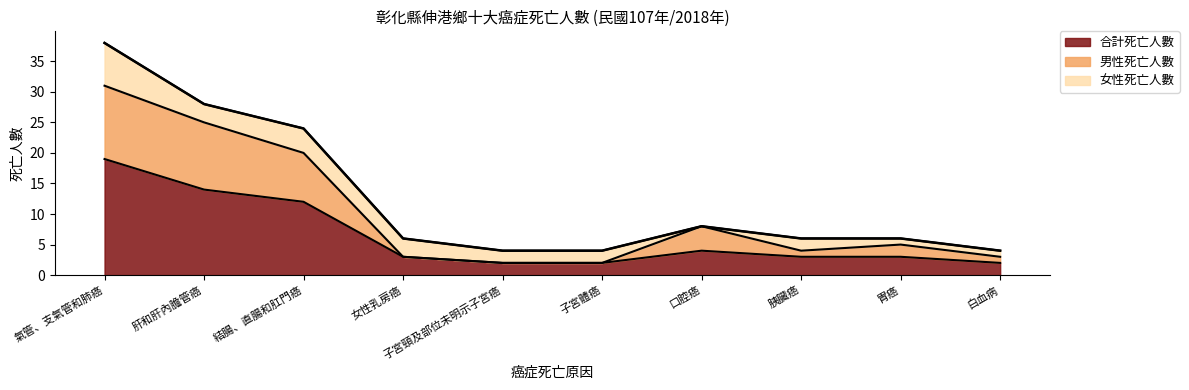

What is the change in value from 氣管、支氣管和肺癌 to 結腸、直腸和肛門癌?

-14